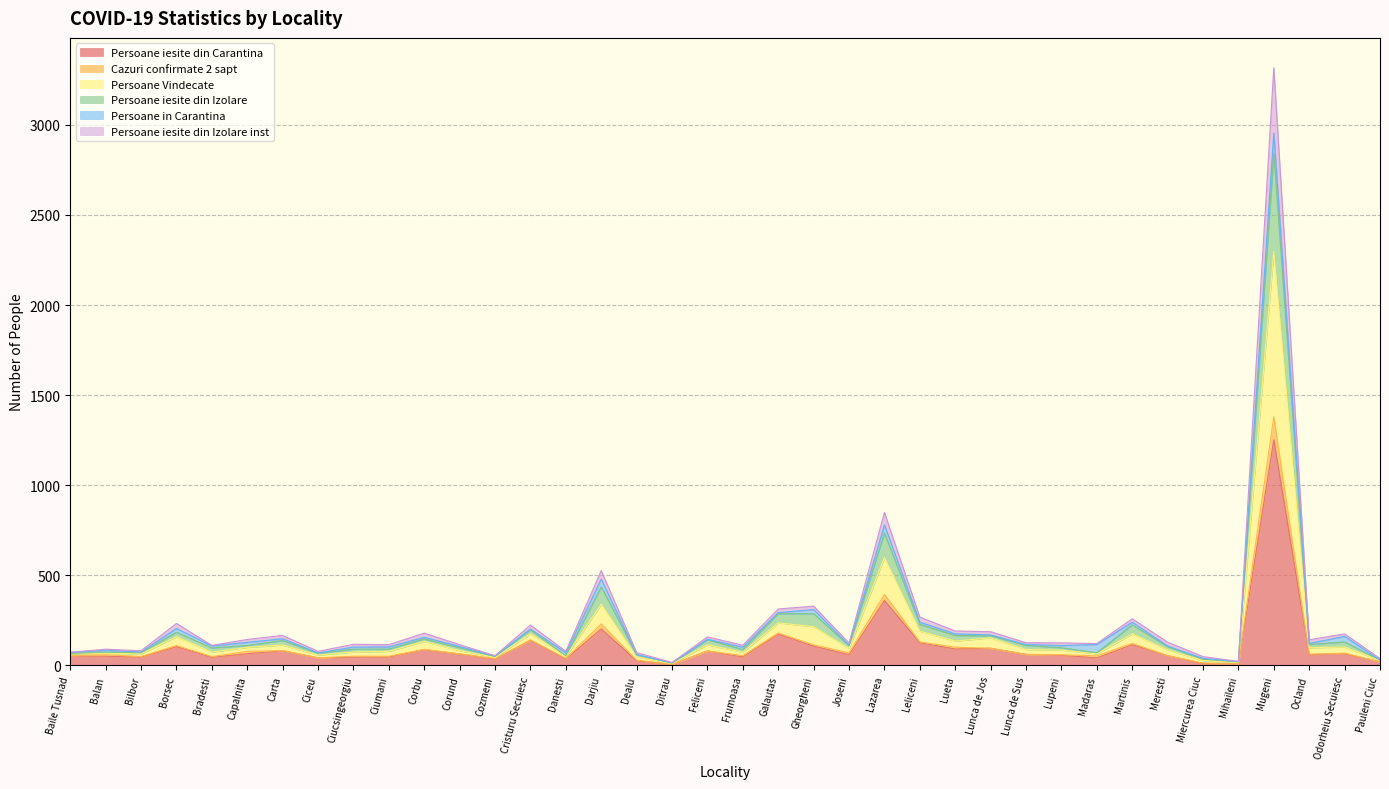

True or false: Cazuri confirmate 2 sapt has a value of 3 at Ditrau.

False